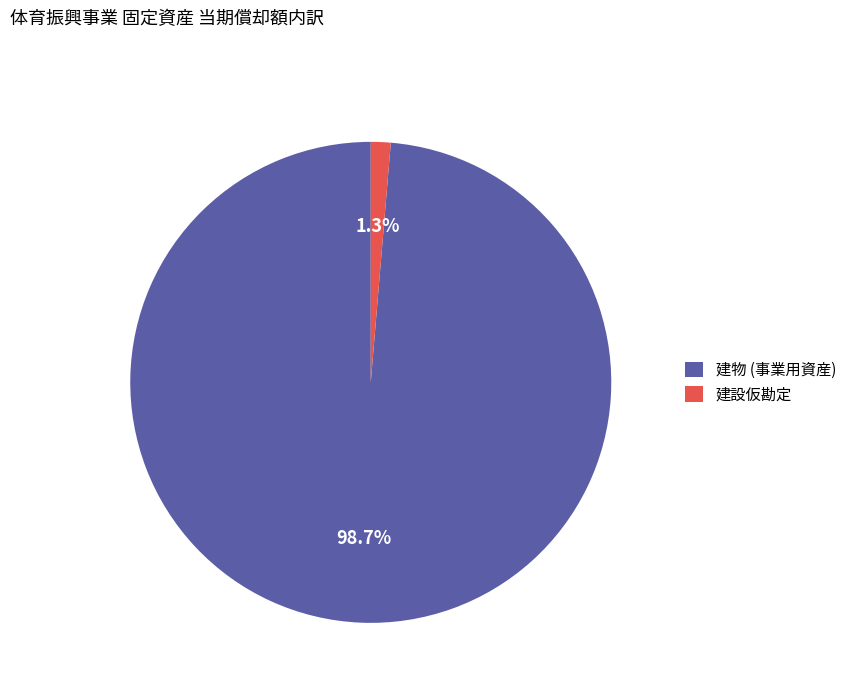

Rank the categories by value from lowest to highest.

建設仮勘定, 建物 (事業用資産)